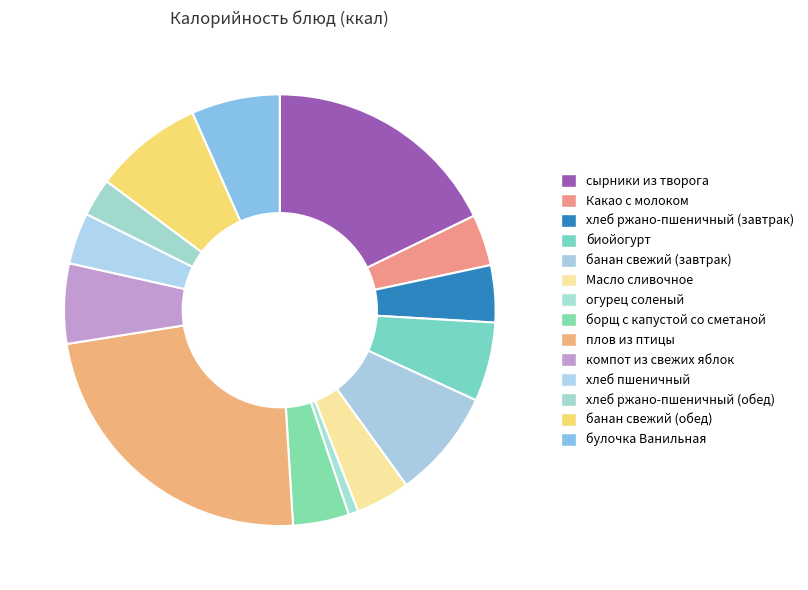

What percentage is the огурец соленый slice, to the nearest percent?

1%